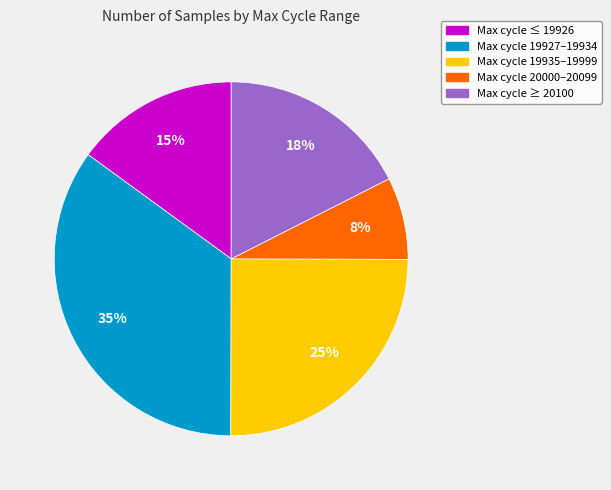

To the nearest percent, what is the average slice percentage?

20%